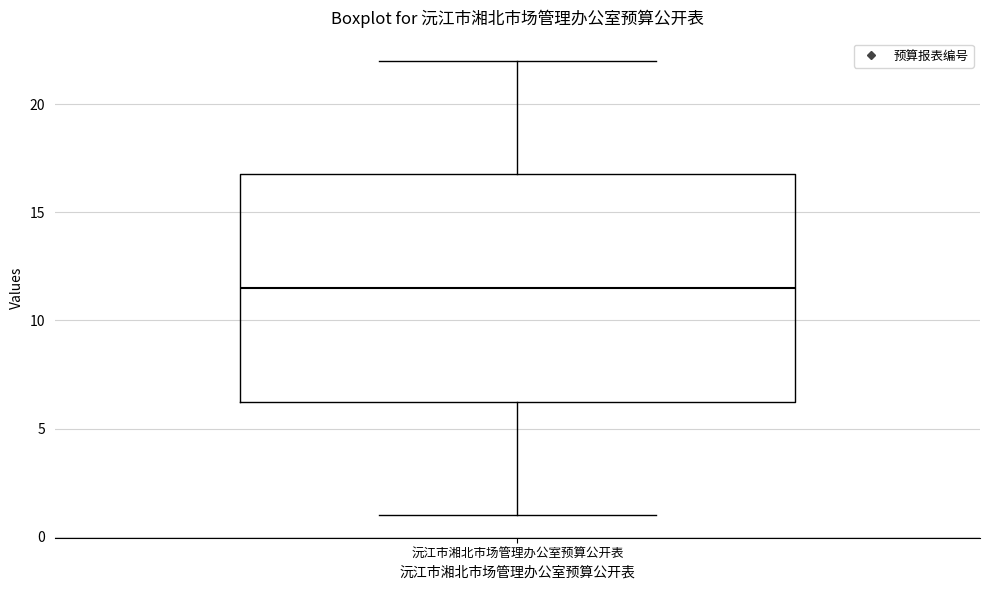

Where does the upper whisker of the box for 沅江市湘北市场管理办公室预算公开表 end on the y-axis? The values are not printed on the chart, so give them approximately, as read against the axis.

22.0